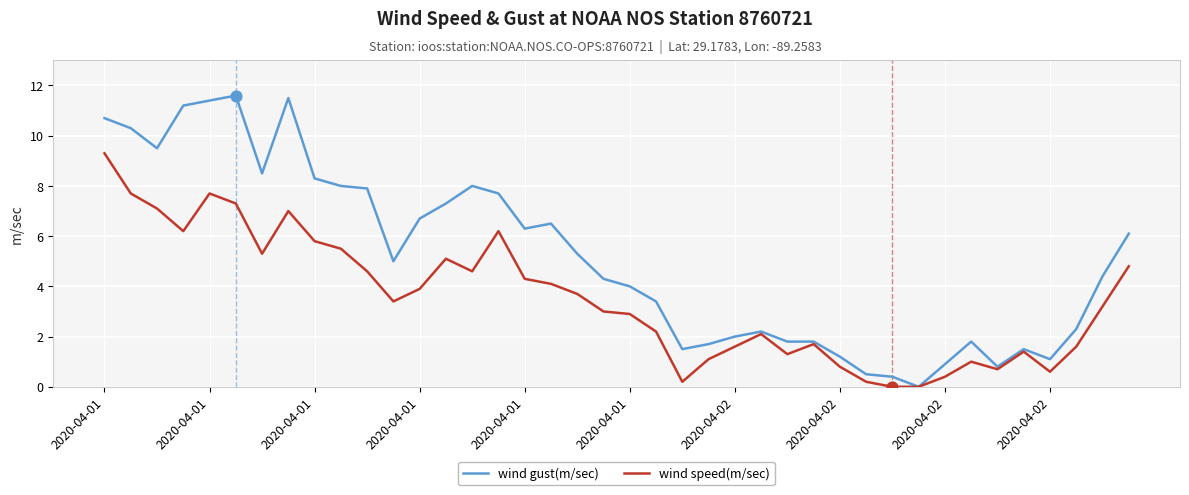

Which series has the largest total across all categories?

wind gust(m/sec)